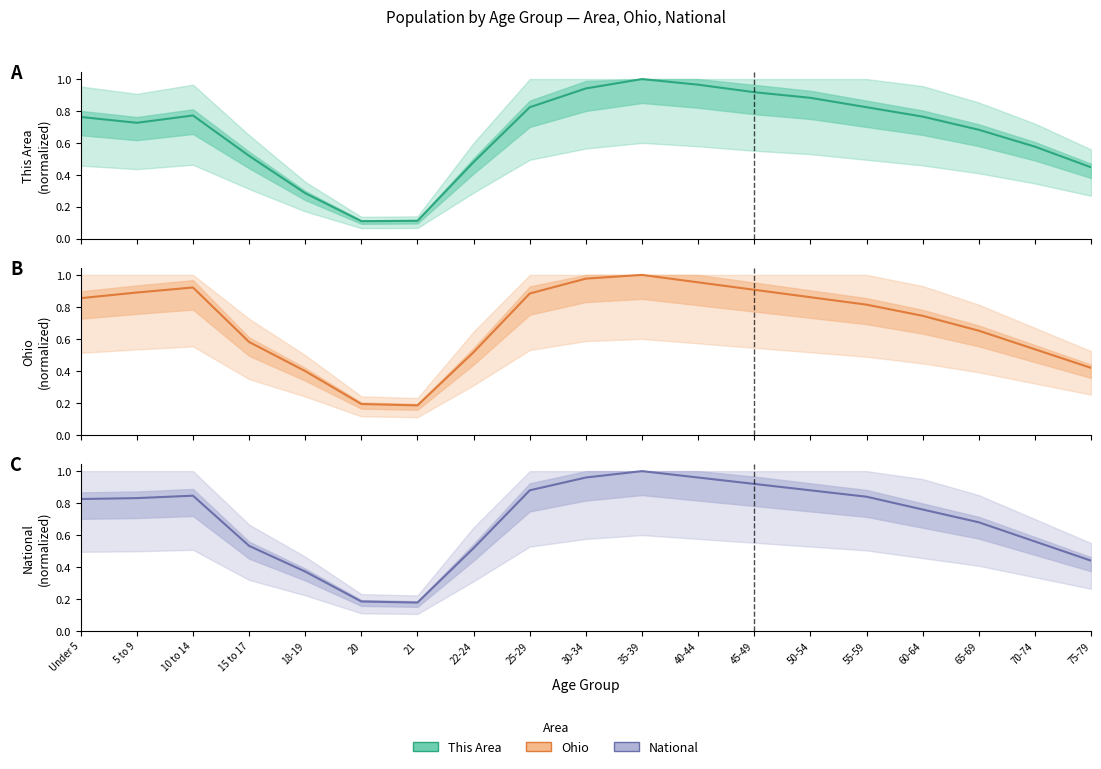

What is the difference between the maximum and second lowest values in the This Area series?

0.9